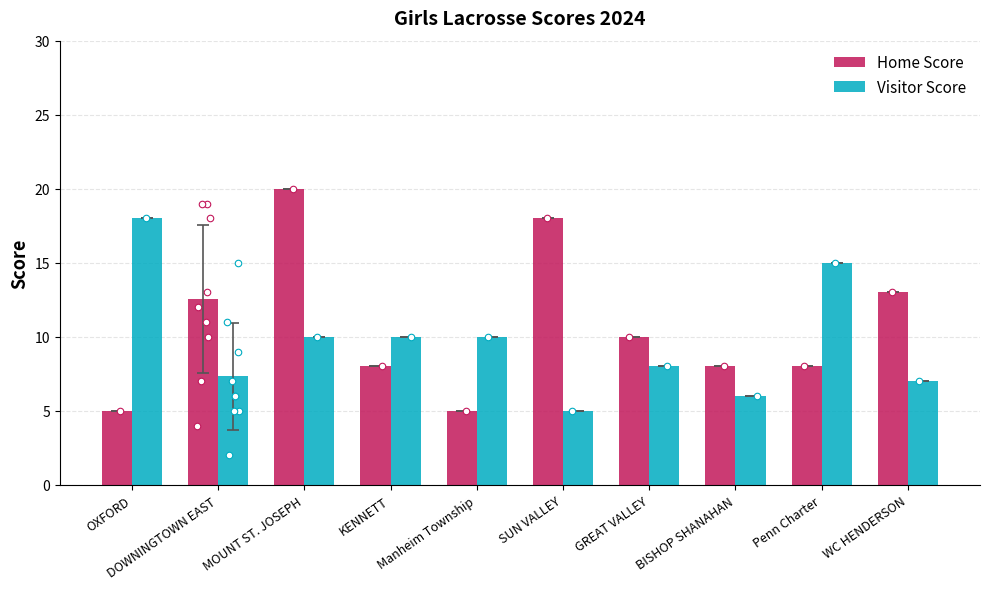

At how many categories does at least one series exceed 6?

10